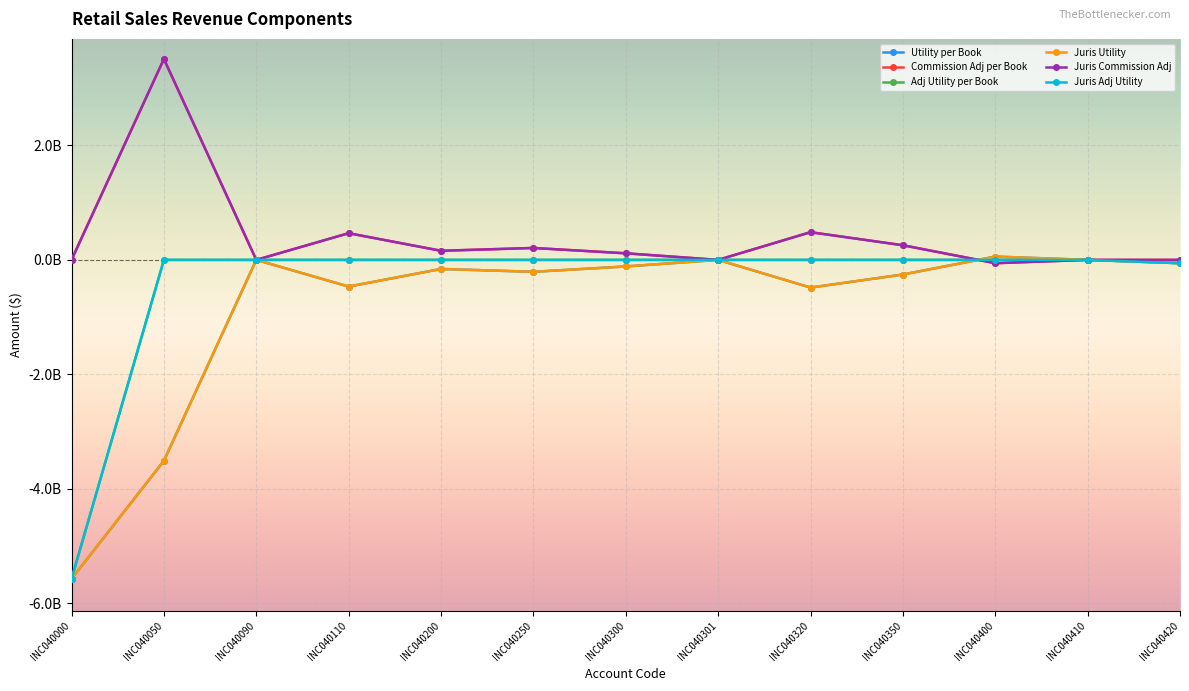

Is this an area chart (filled region under the line)?

No